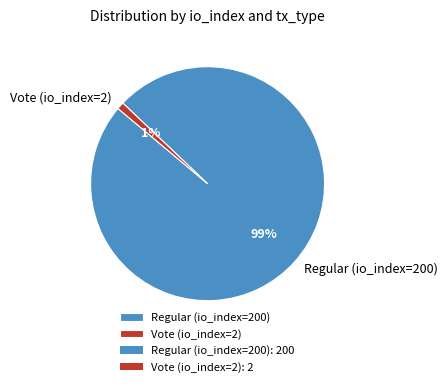

Between Regular (io_index=200) and Vote (io_index=2), which is larger?

Regular (io_index=200)